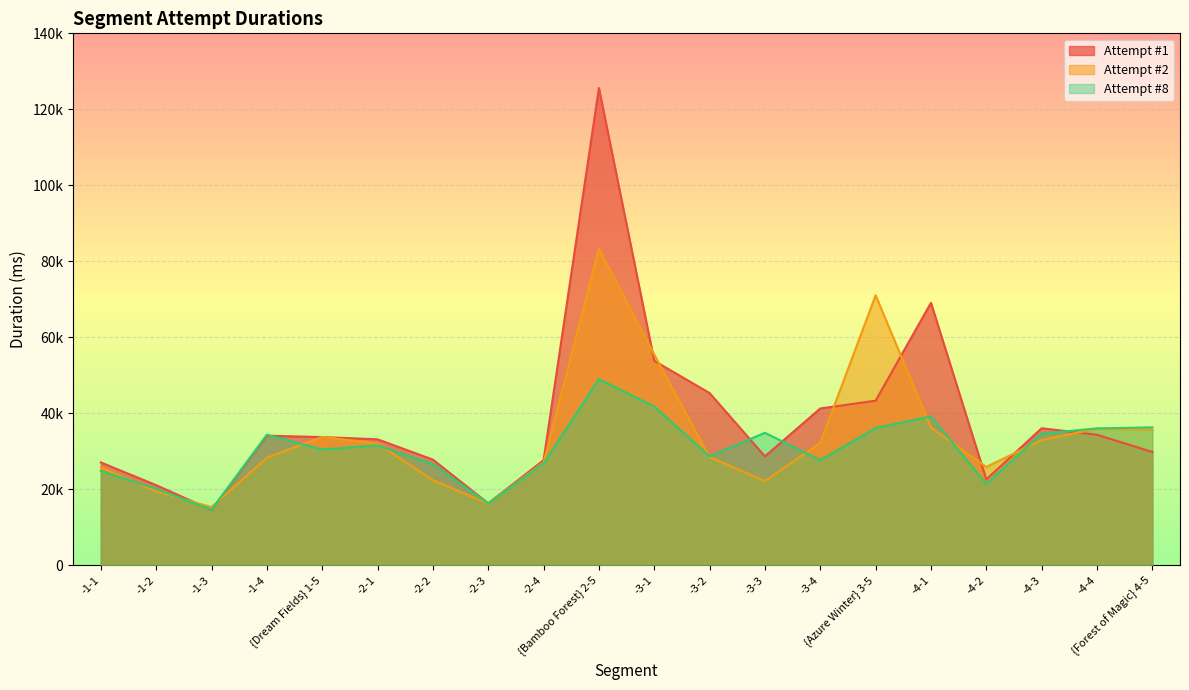

How many data points in Attempt #1 are less than 33688?

10